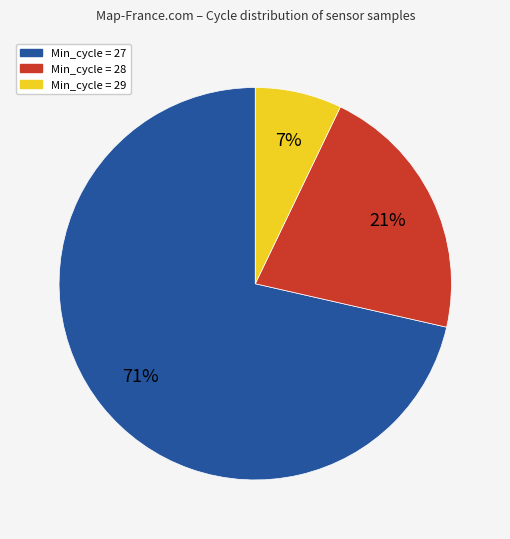

How many segments does this pie chart have?

3